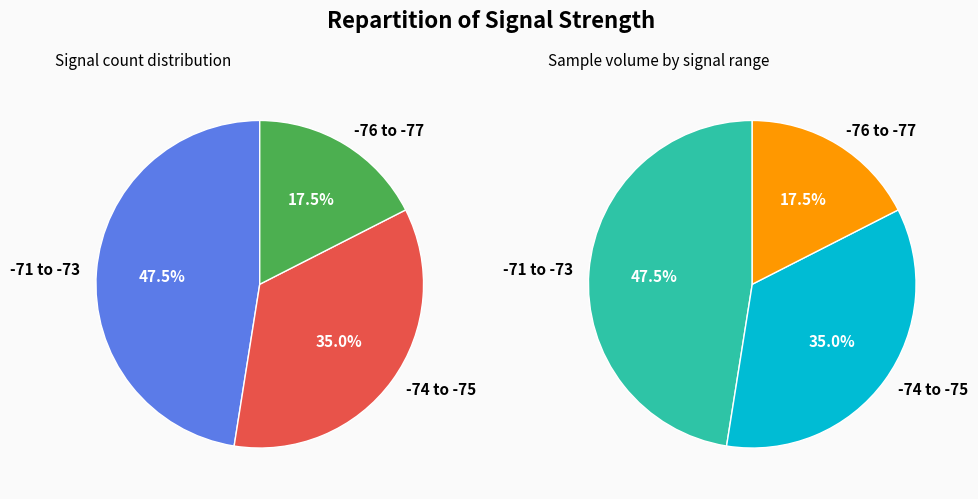

The 27 slice represents 14% of the pie. True or false?

False